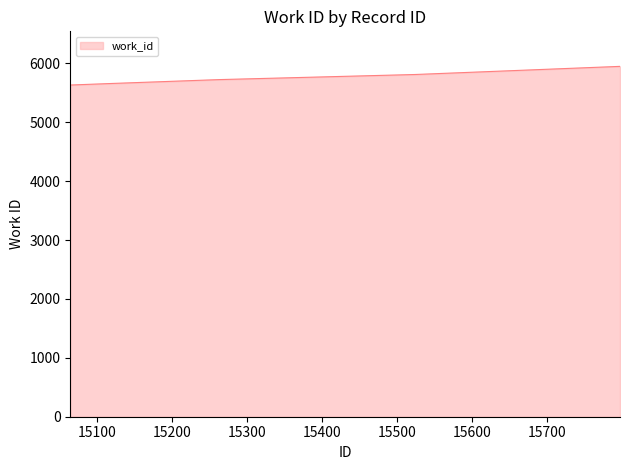

What is the average value?

5756